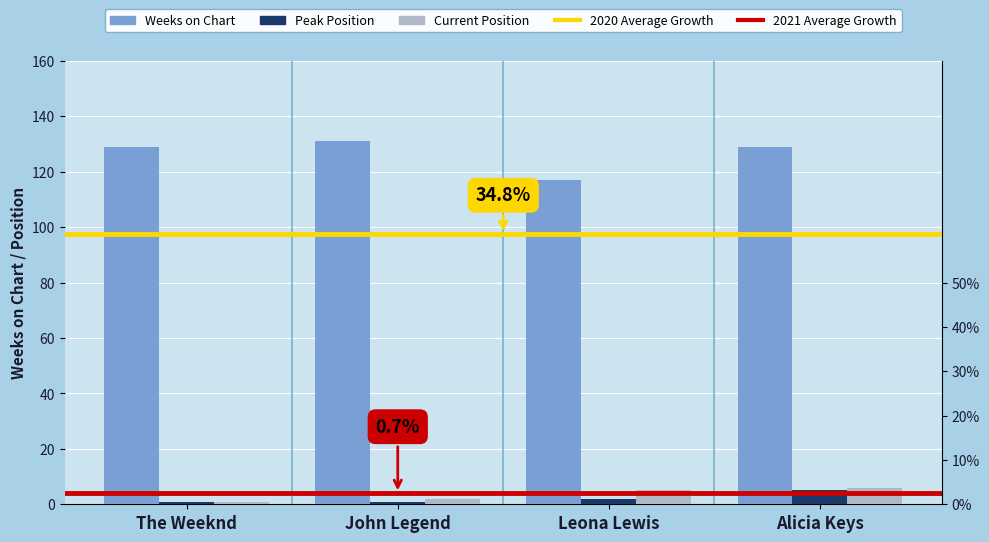

What is the label of the 1st bar from the left?

The Weeknd